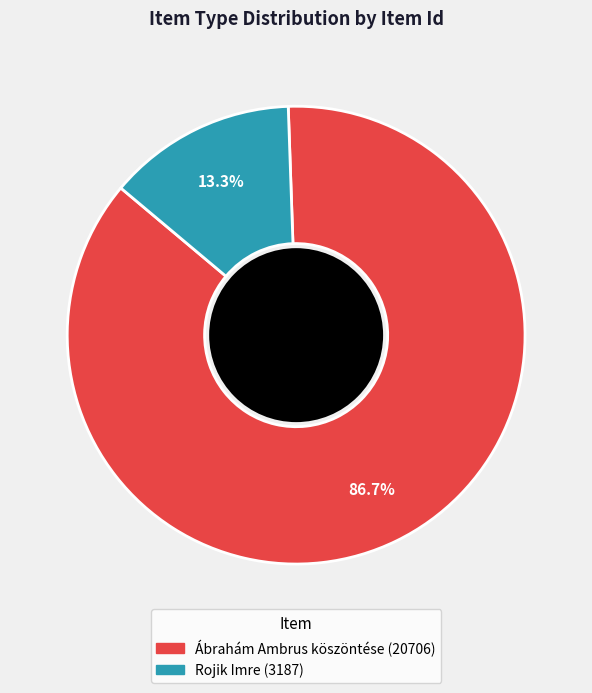

Count the number of slices in the pie.

2